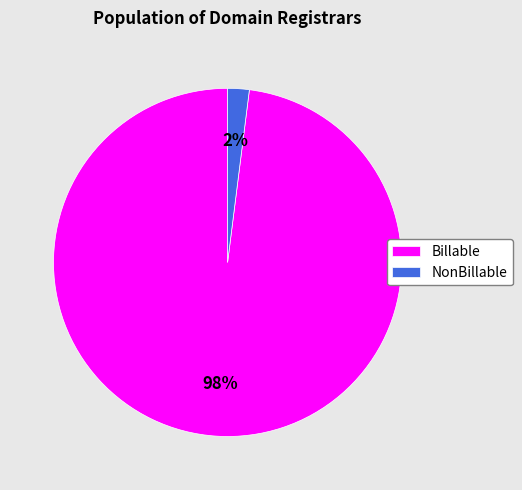

Is it true that NonBillable is 2% of the pie?

True